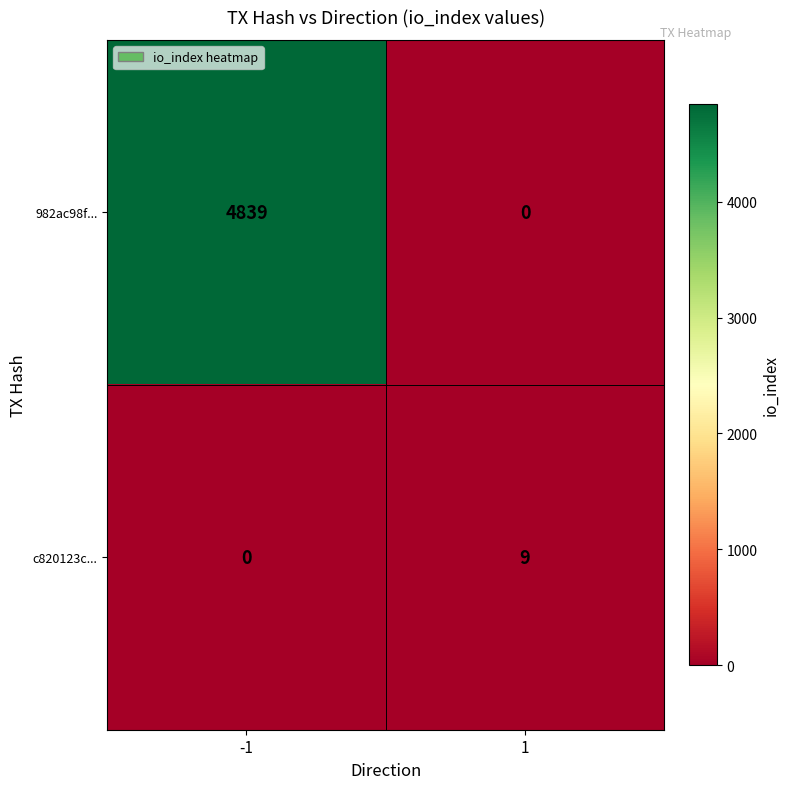

At how many categories does at least one series exceed 4209?

1